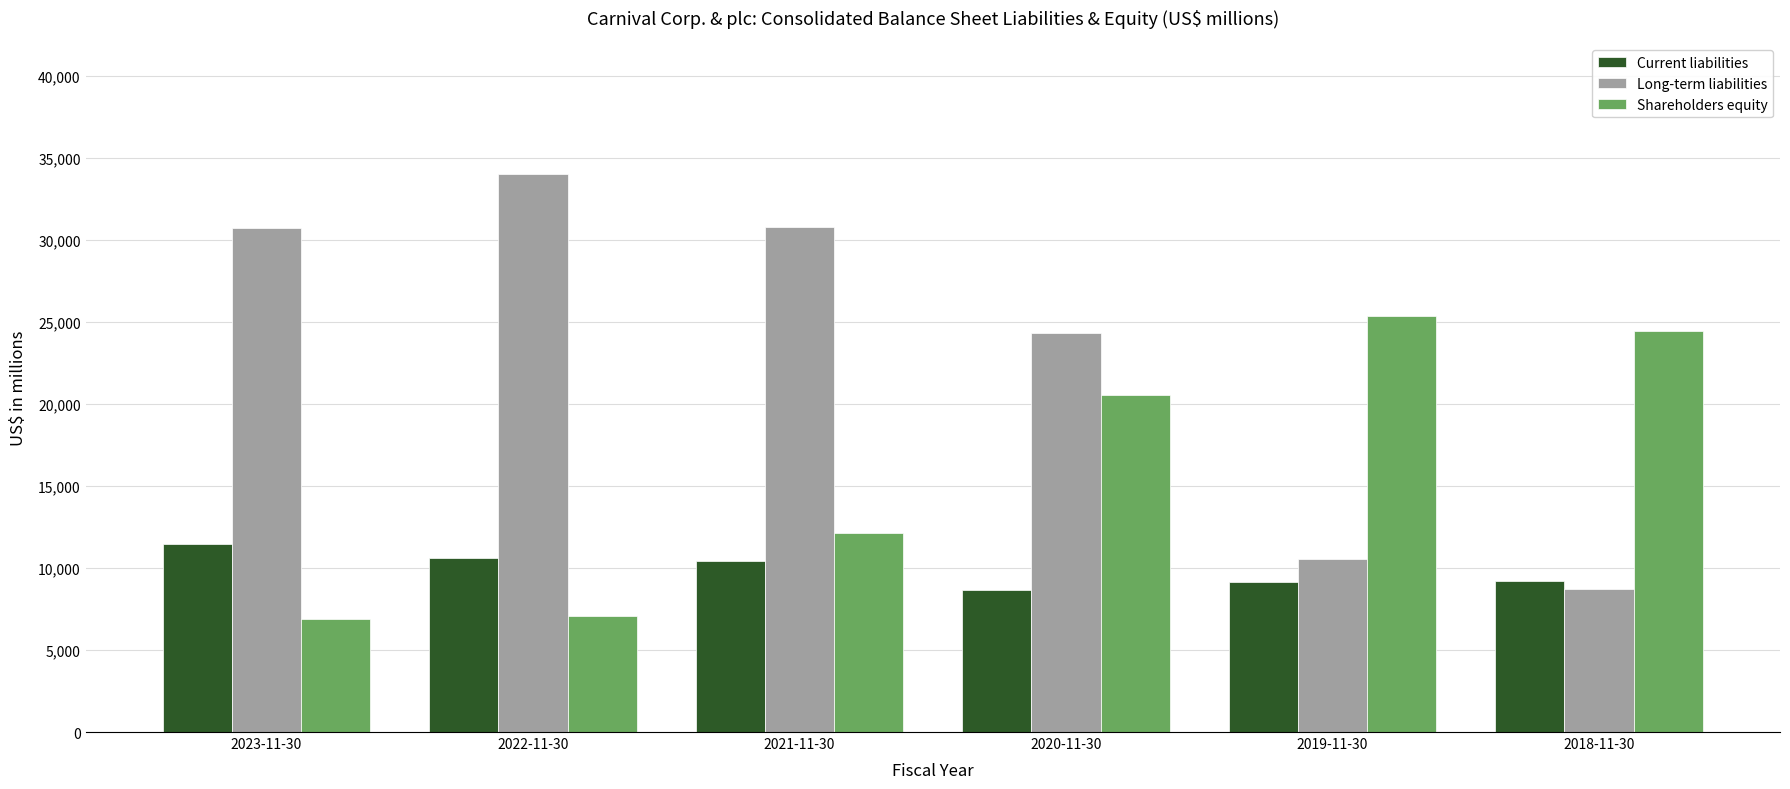

What is the difference between the Current liabilities values at 2022-11-30 and 2021-11-30?

197